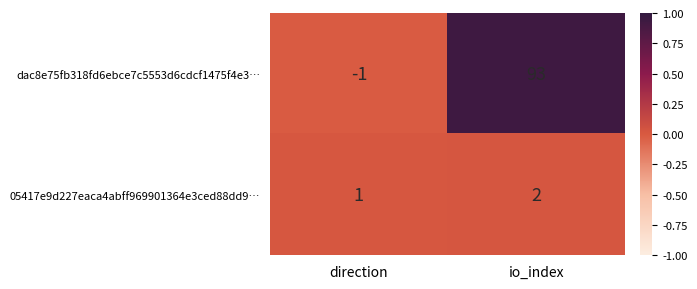

What is the difference between the highest and lowest values at io_index?

91